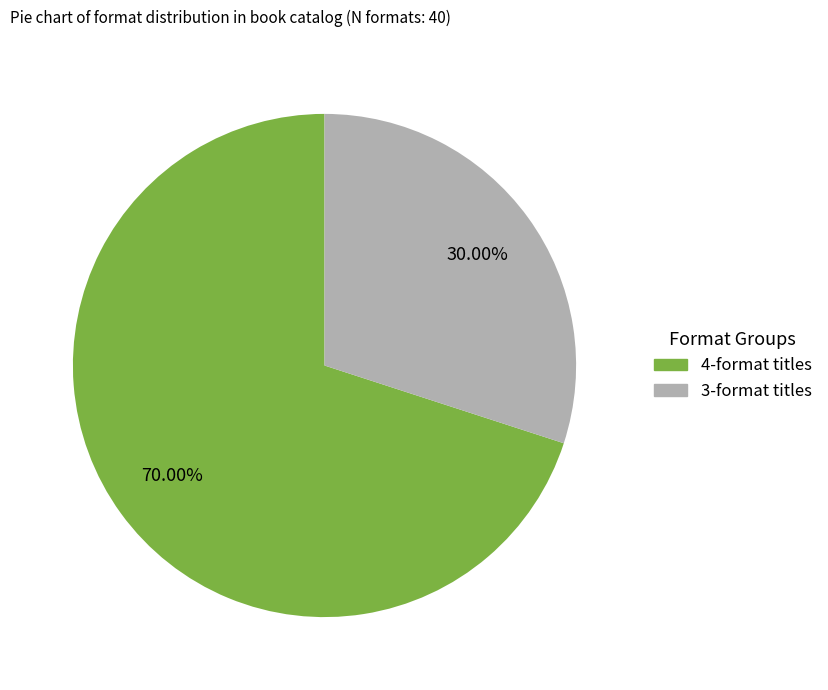

Is there any slice that represents more than half of the pie?

Yes